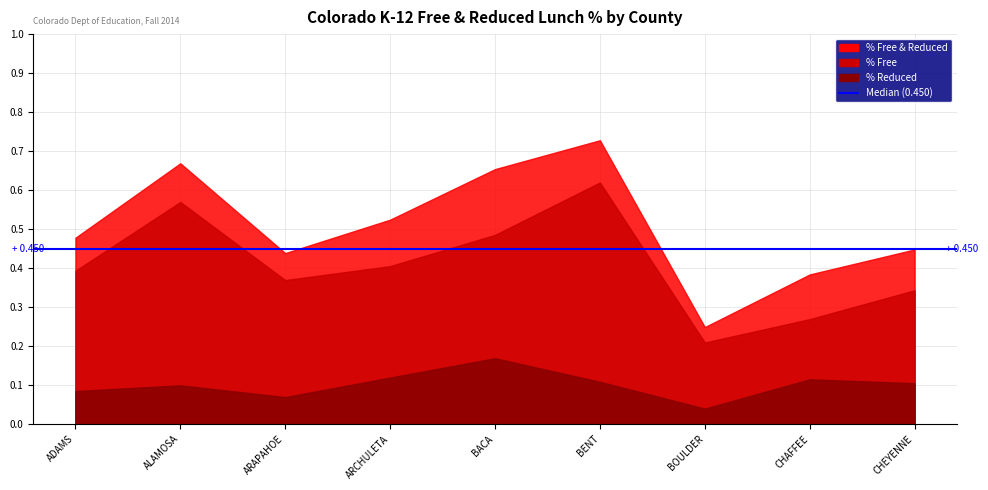

What is the difference between the % FREE AND REDUCED values at CHAFFEE and ARAPAHOE?

0.1